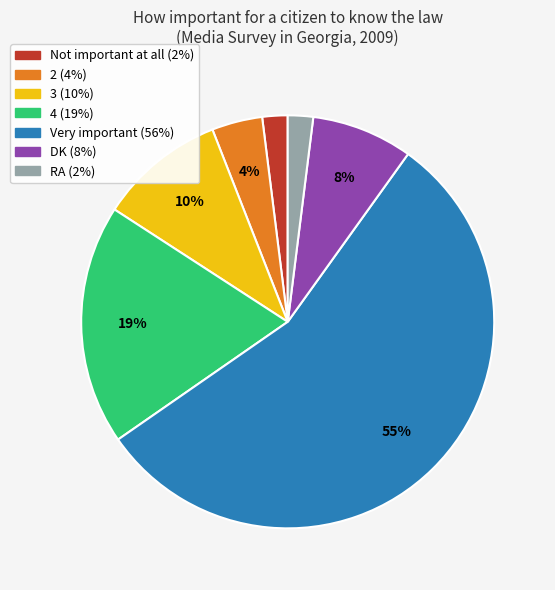

To the nearest percent, what portion does RA represent?

2%